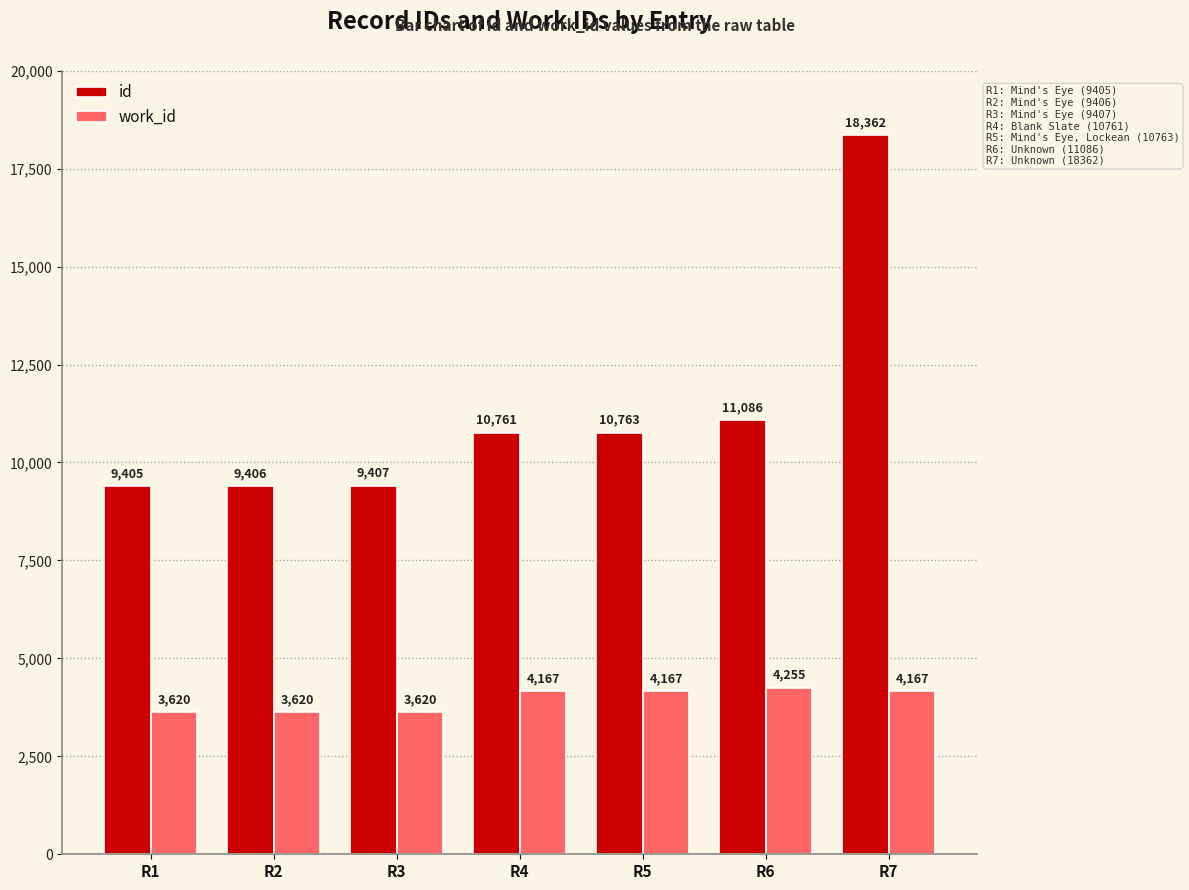

How many bars are there in each group?

2